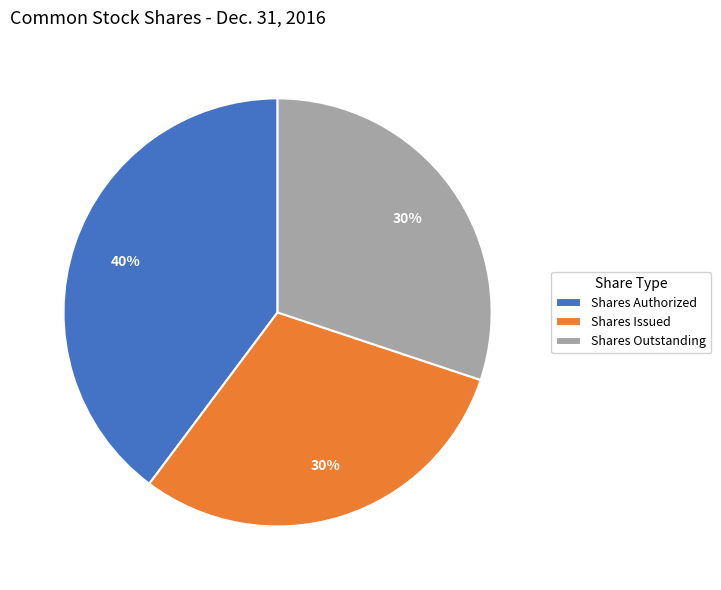

To the nearest percent, what is the average slice percentage?

33%